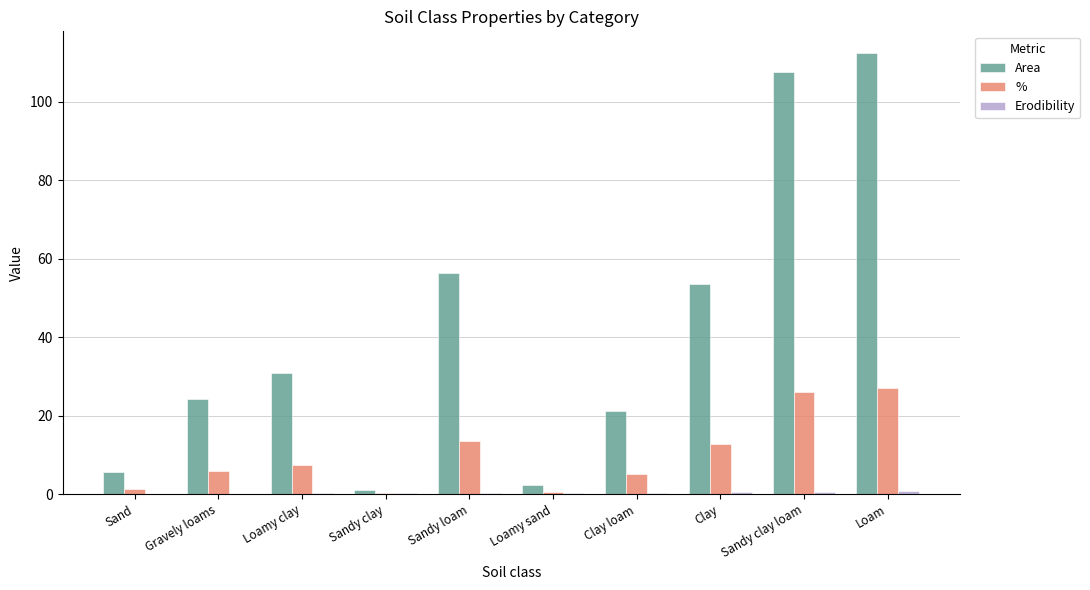

The value of Area at Loamy clay is 30.8. True or false?

True